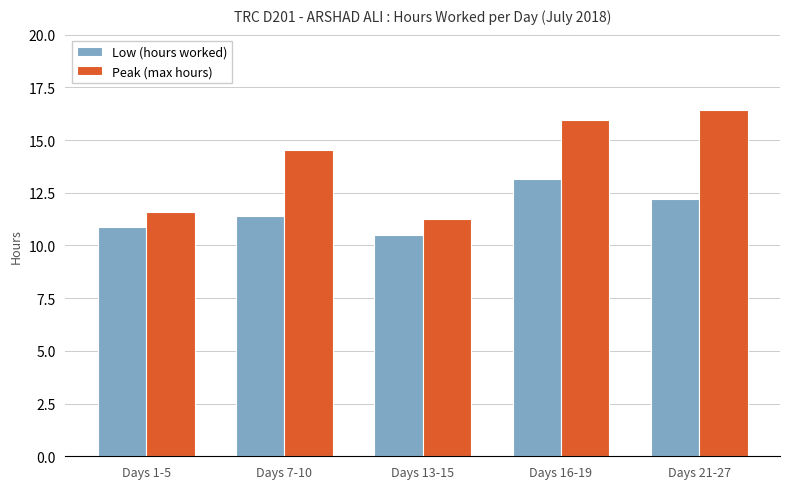

What is the sum of the Low (hours worked) values at Days 1-5 and Days 21-27?

23.1